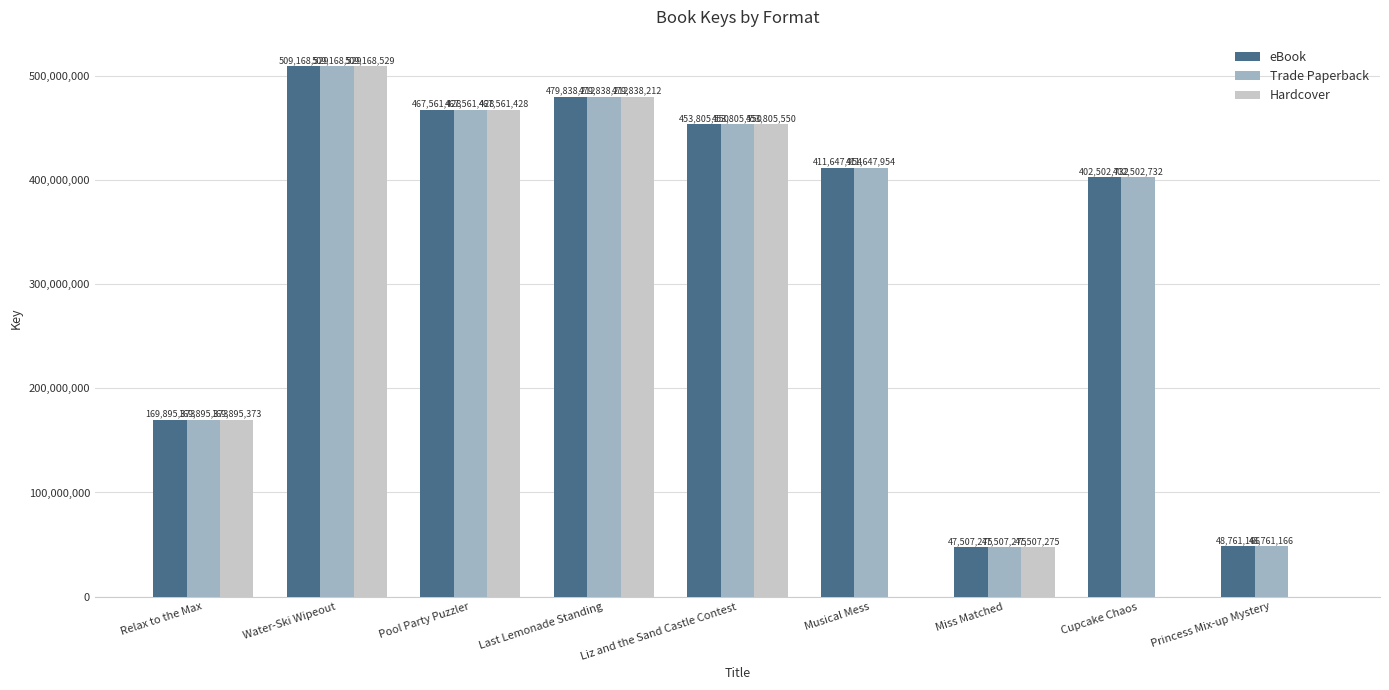

Where does the Trade Paperback series first go above 411647954?

Water-Ski Wipeout